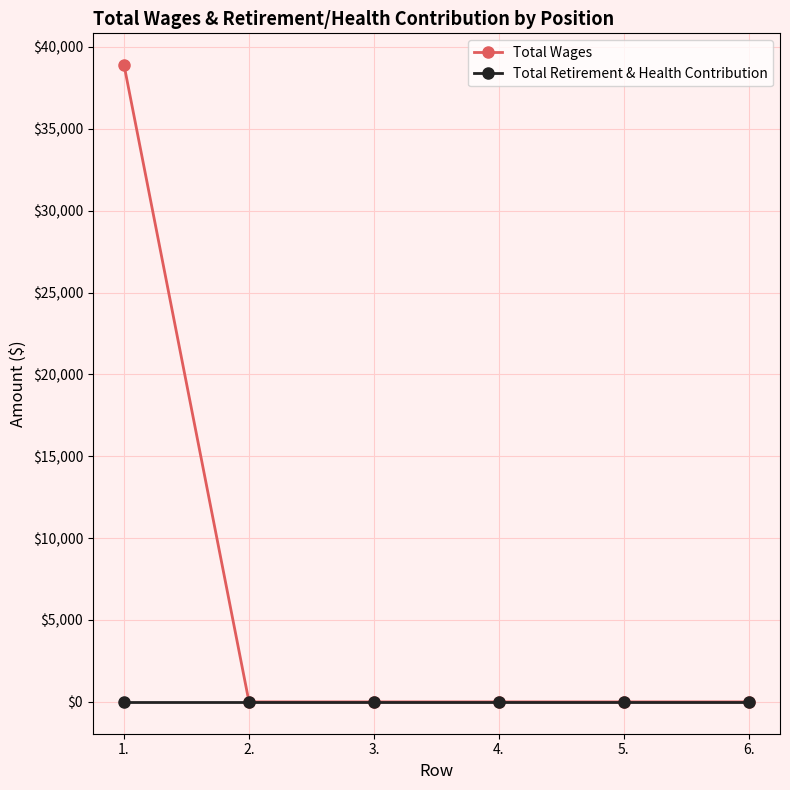

What are all the series names shown in the legend?

Total Wages, Total Retirement & Health Contribution